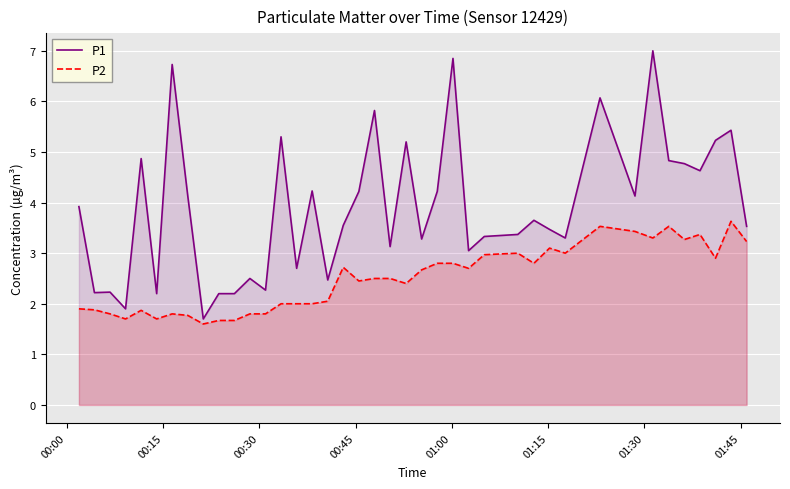

Does the chart display data point markers on the line(s)?

No